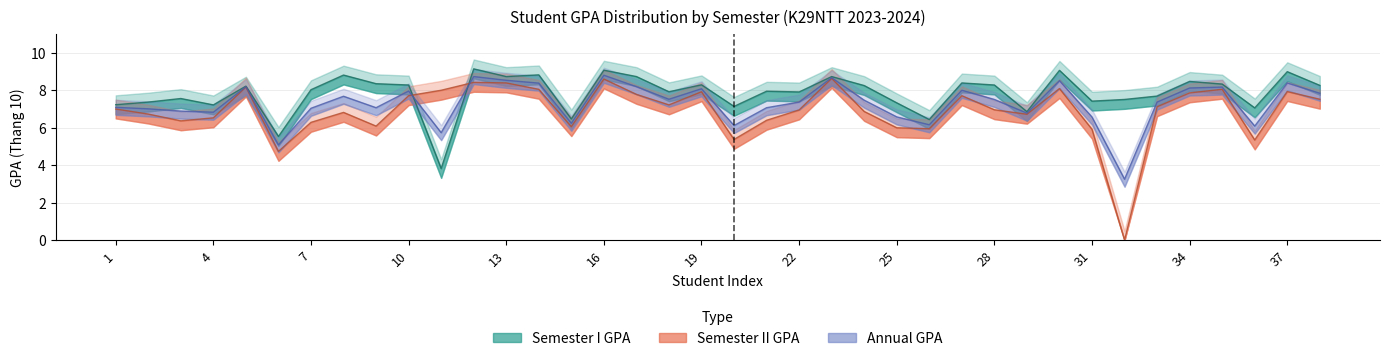

At 20, list the series in order from smallest to largest.

HK2_TB10, Annual_TB10, HK1_TB10